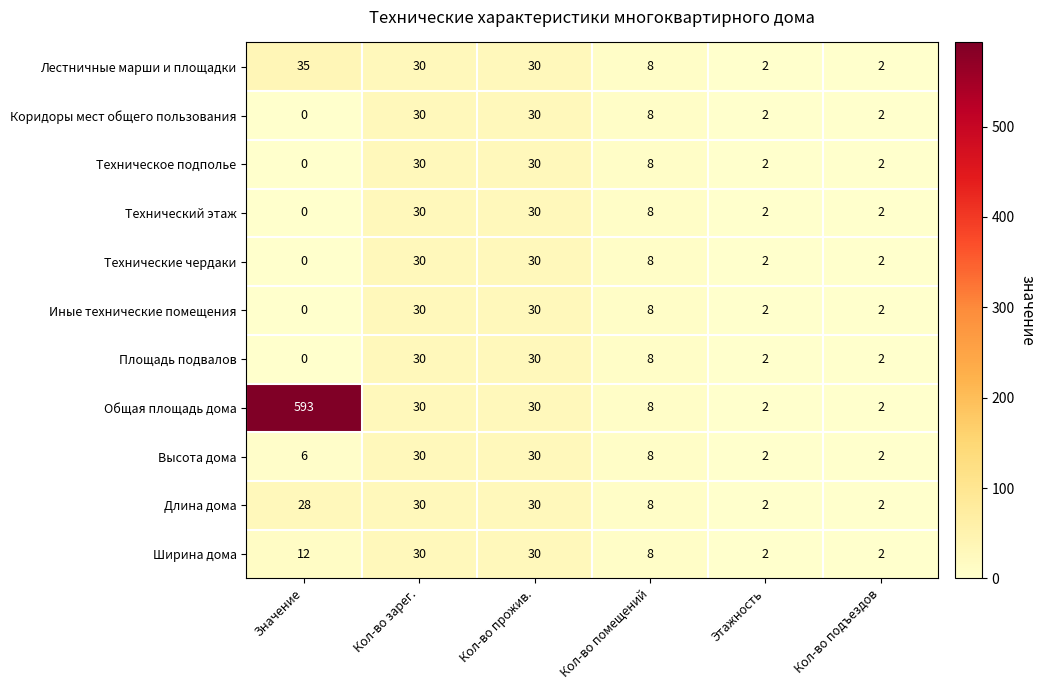

The Лестничные марши и площадки series shows 1 at Кол-во подъездов. True or false?

False